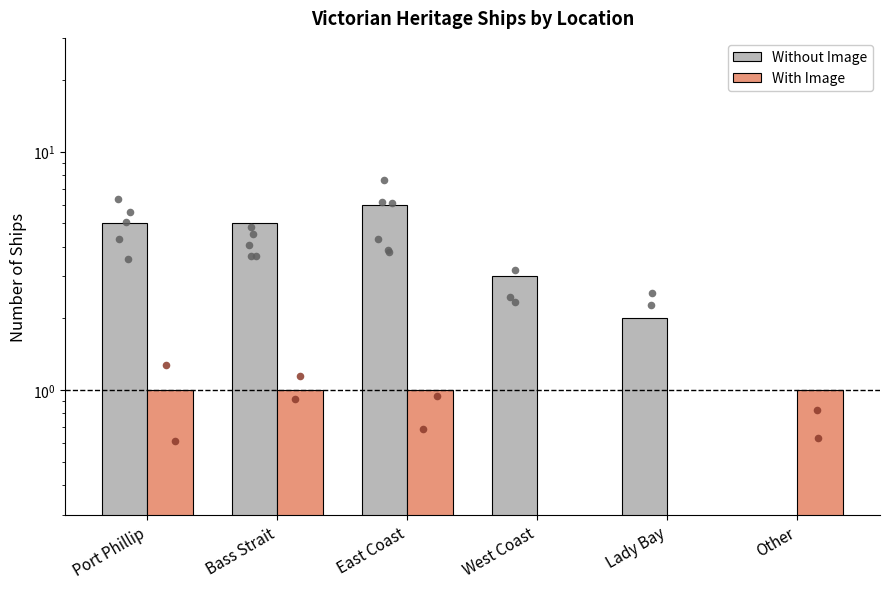

At how many categories does at least one series exceed 3?

3